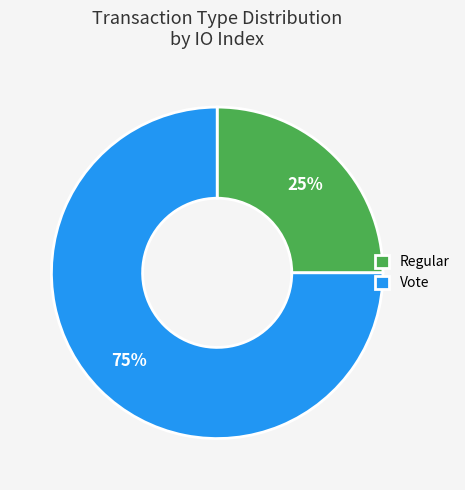

Do Vote and Regular together represent more than half of the pie?

Yes